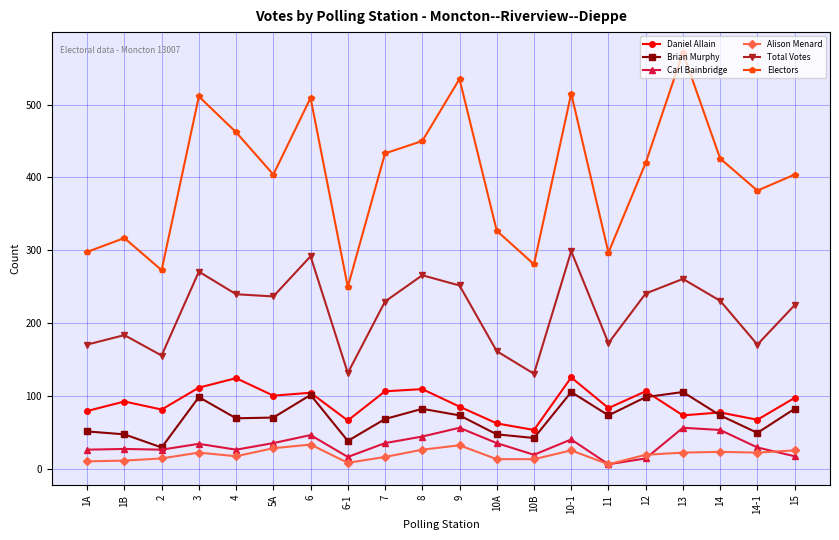

Which series has the widest spread of values?

Electors